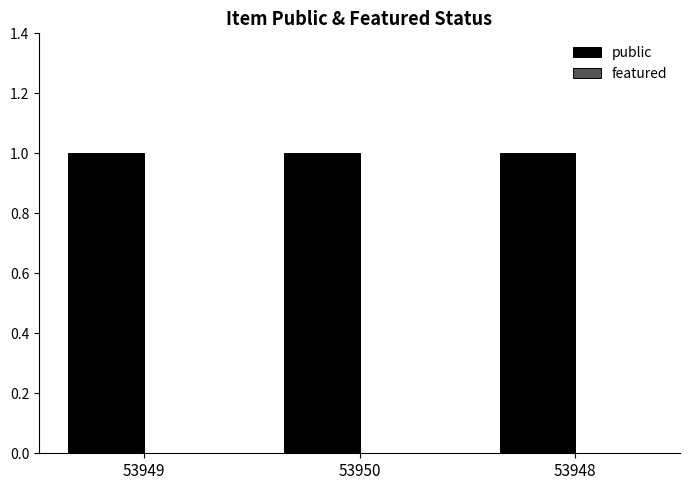

What is the minimum value for public?

1